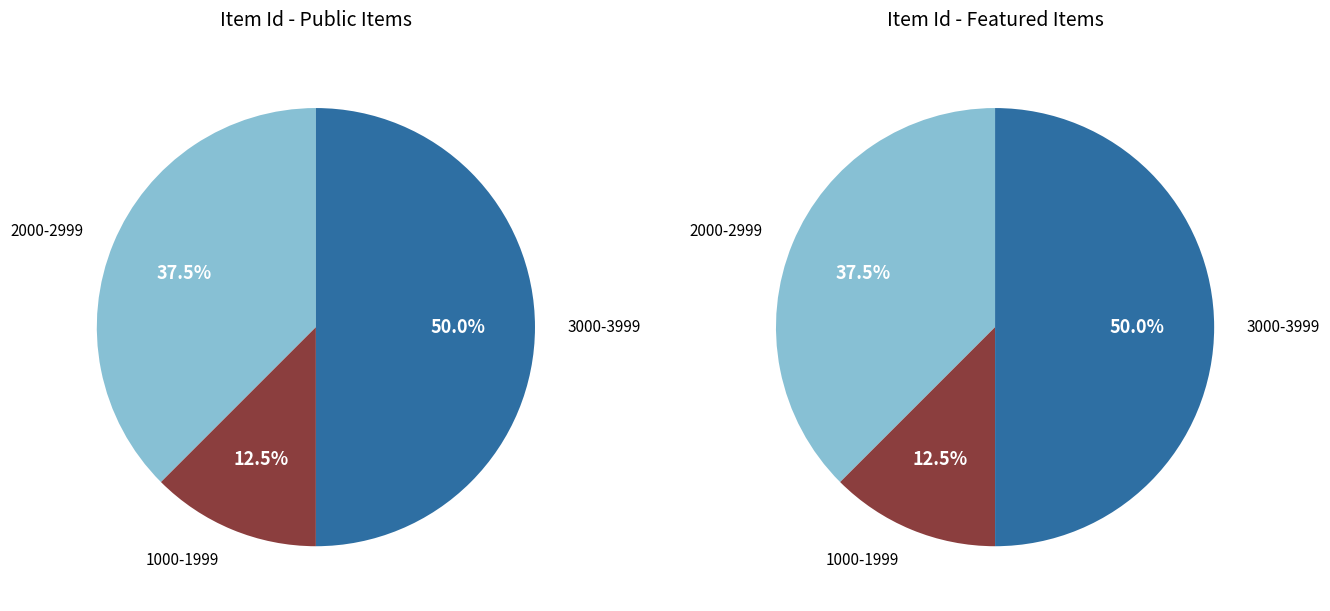

Which series has the widest spread of values?

public